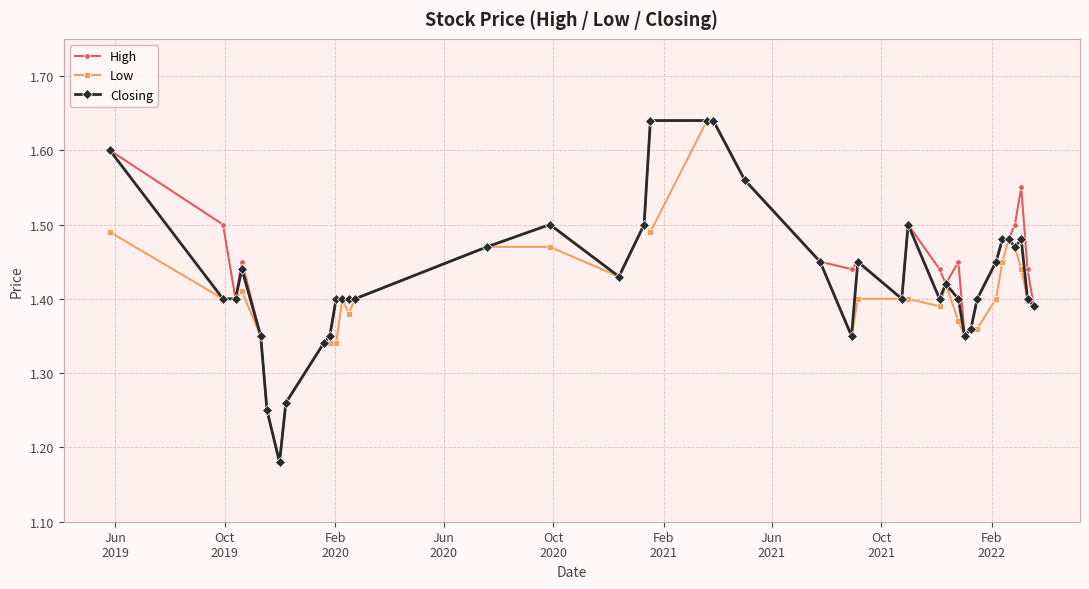

At how many categories does at least one series exceed 1?

40